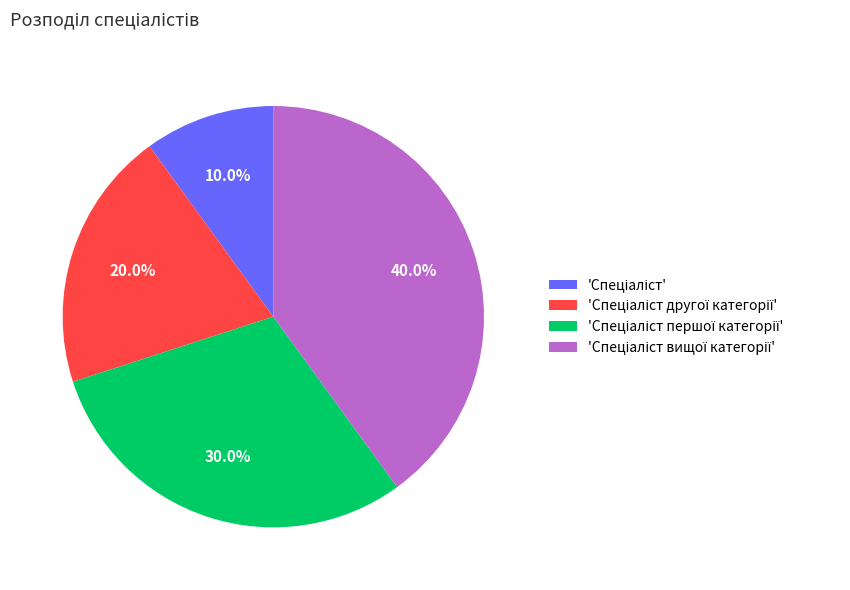

Is there a majority slice in this chart?

No